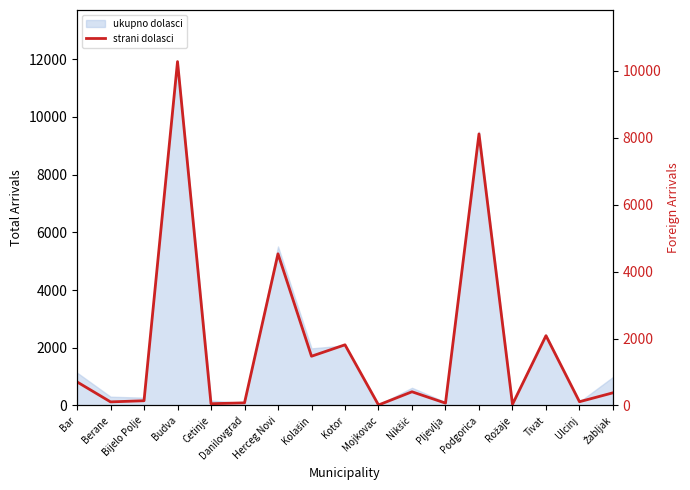

How many categories are shown in the chart?

17